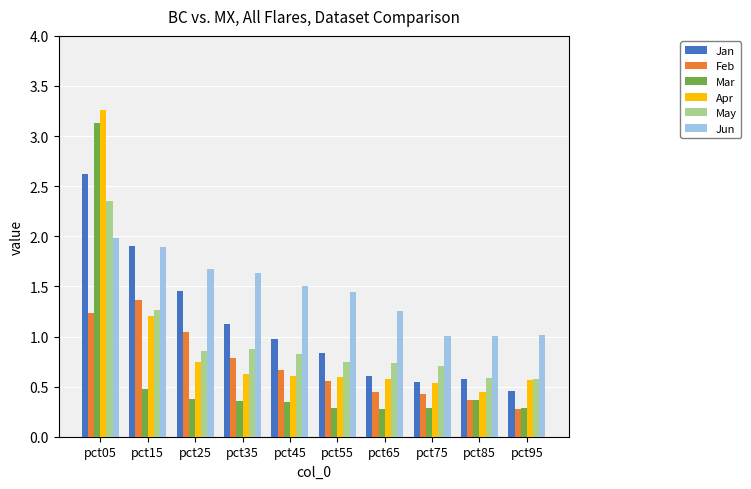

Is it true that May equals 0.3 at pct55?

False